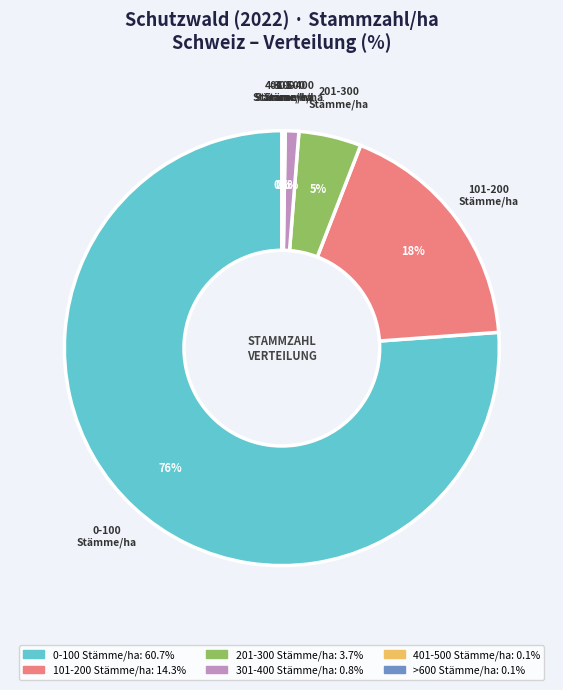

Is there any slice that represents more than half of the pie?

Yes